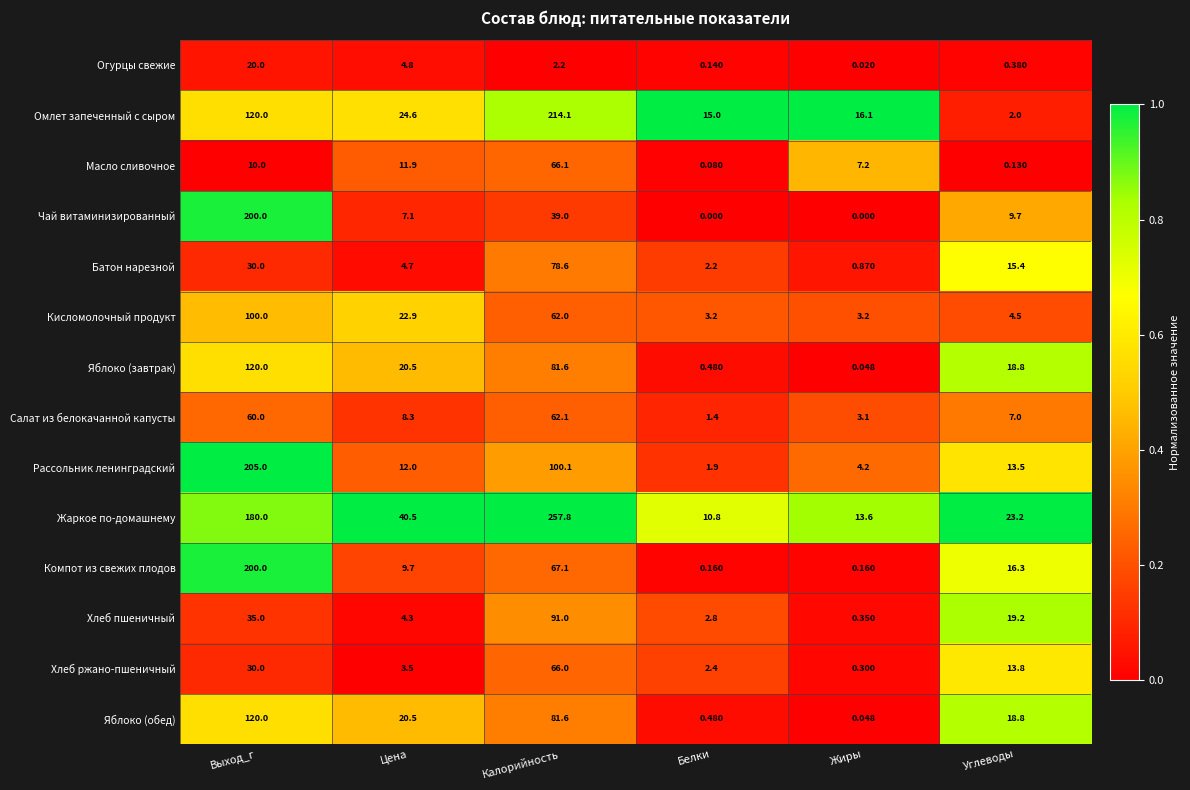

Which category has the highest value in the Рассольник ленинградский series?

Выход_г